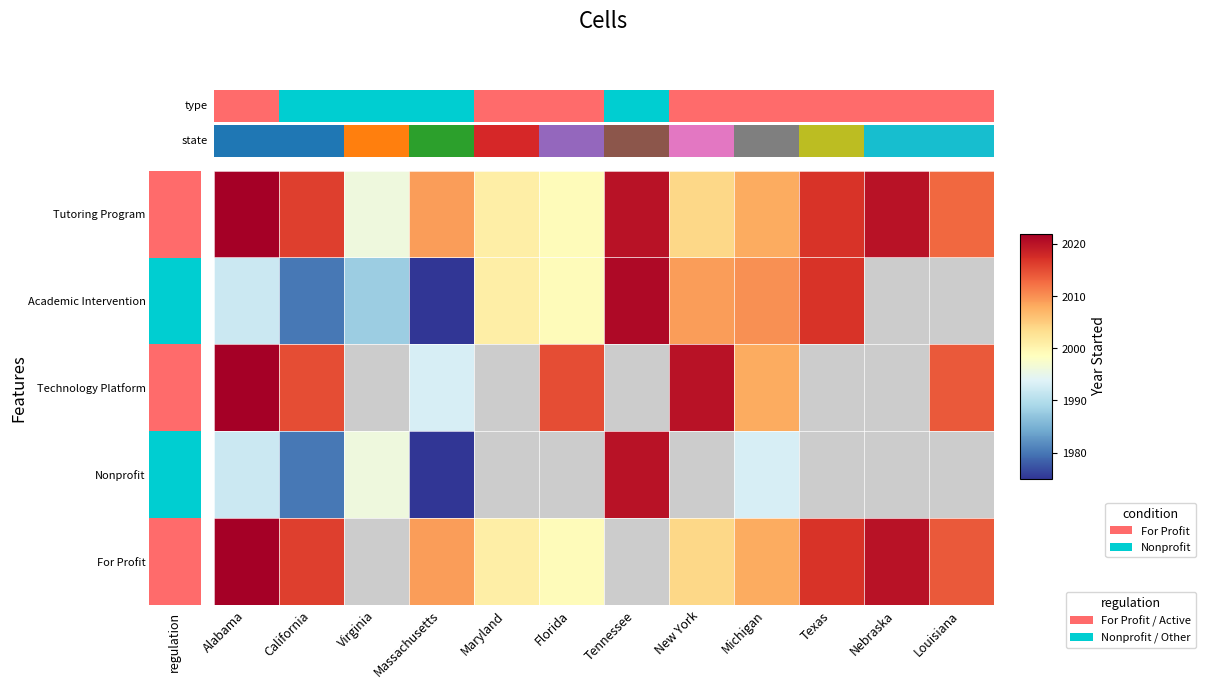

How many data points in Academic Intervention are less than 2009?

6